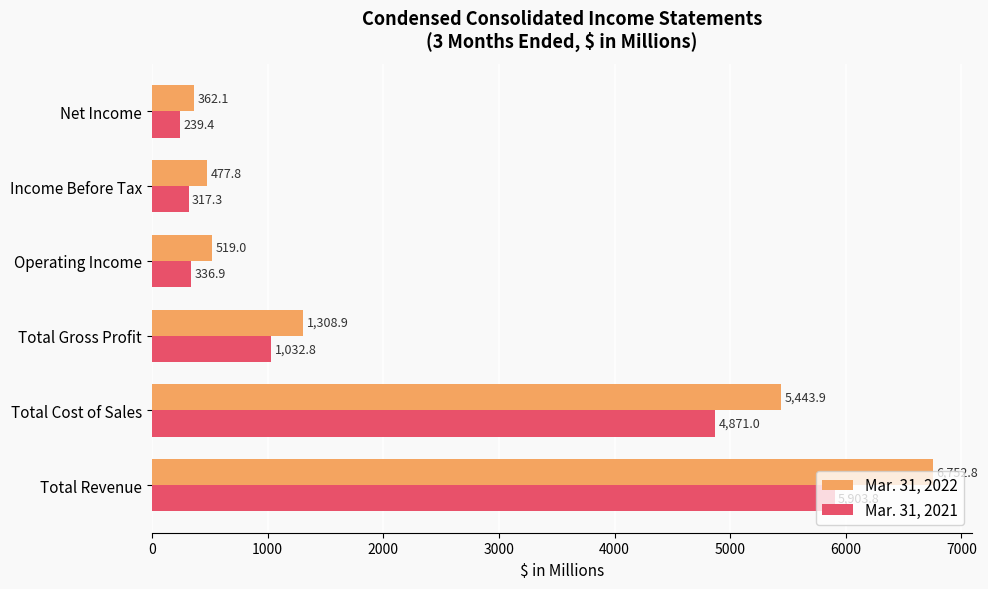

What is the minimum value shown in the chart?

239.4